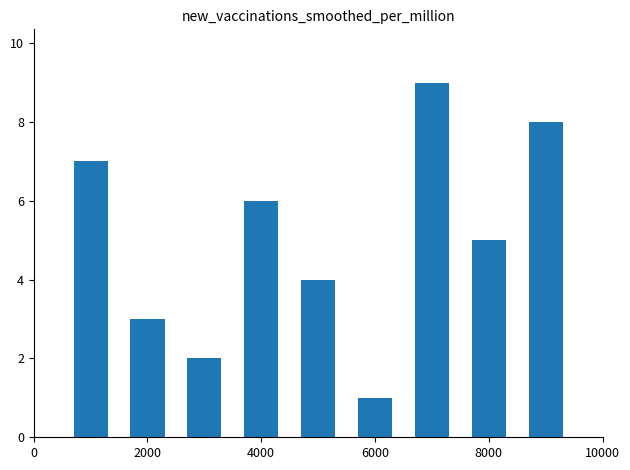

What is the sum of all values?

45